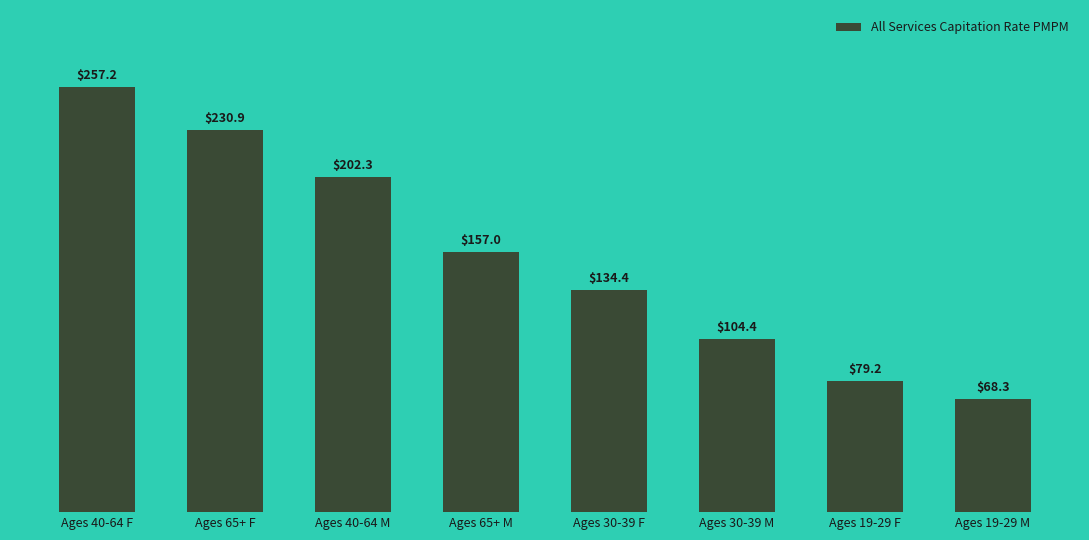

What is the change in value from Ages 40-64 F to Ages 40-64 M?

-54.9